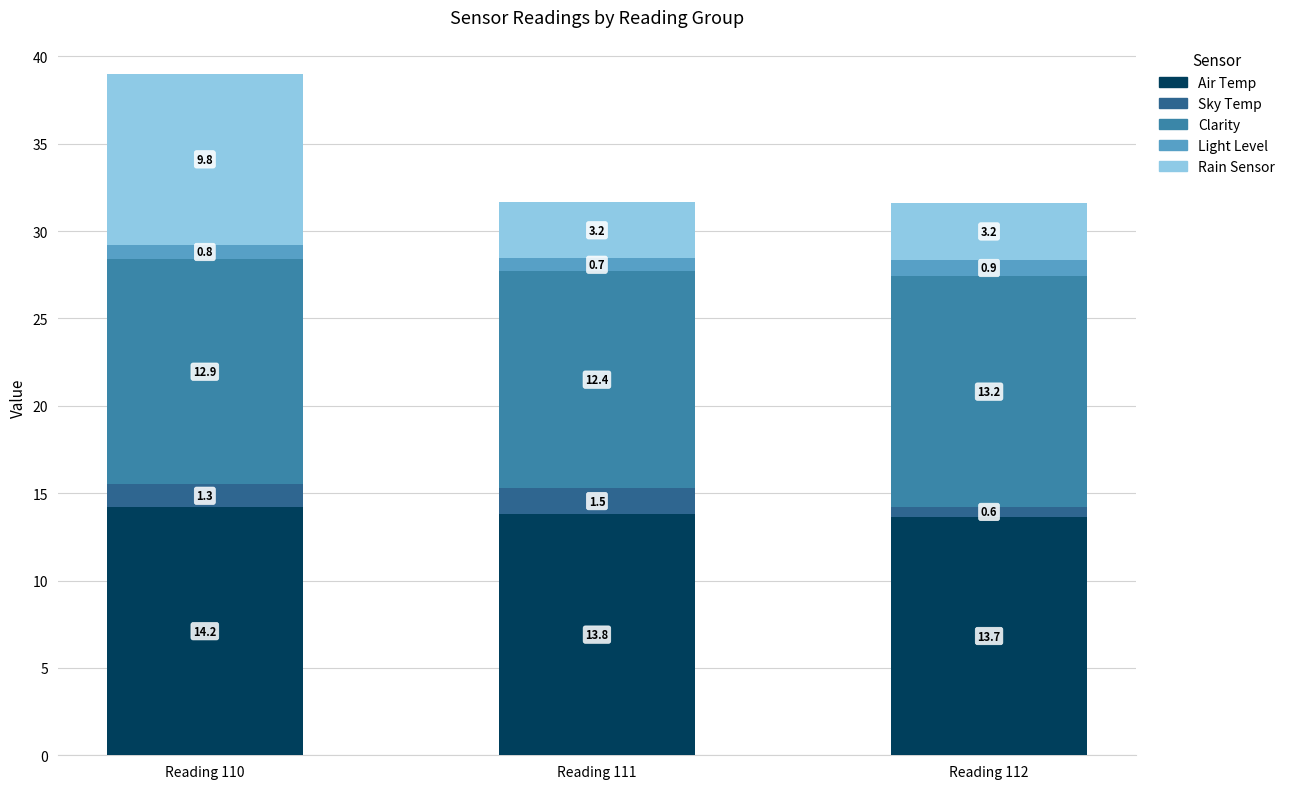

How many distinct data groups are displayed?

5